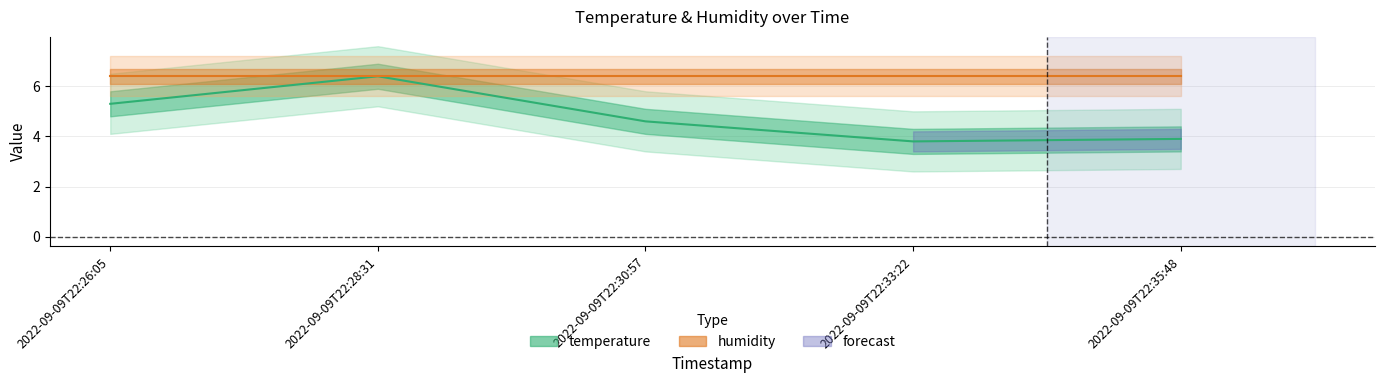

Is this an area chart (filled region under the line)?

No